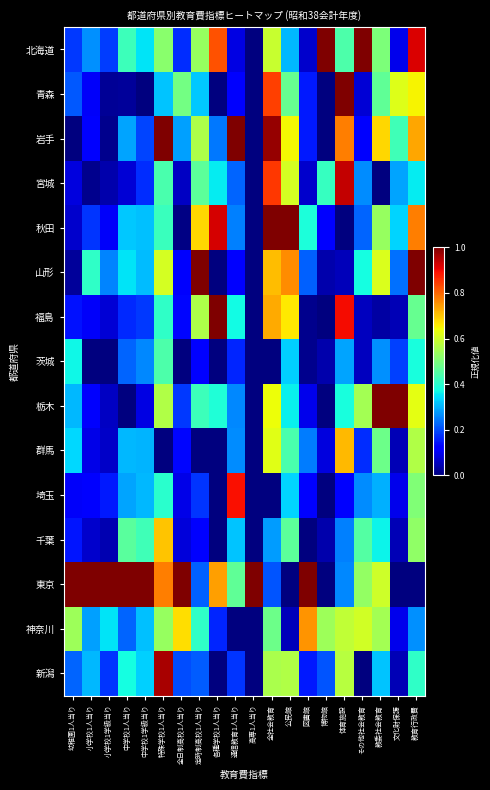

How many distinct data groups are displayed?

15